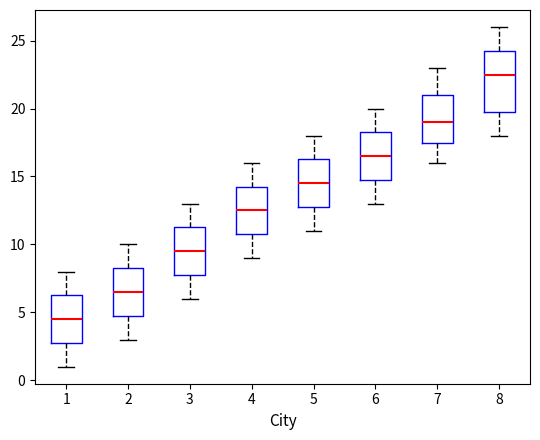

Reading left to right, transcribe this box plot: for each box, give where its median line is, the range the box spans, and where its two whiskers end, as read against the y-axis. The values are not printed on the chart, so give them approximately, as read against the axis.

1: median 4.5, box 3.0 to 6.5, whiskers 1.0 to 8.0
2: median 6.5, box 5.0 to 8.5, whiskers 3.0 to 10.0
3: median 9.5, box 8.0 to 11.5, whiskers 6.0 to 13.0
4: median 12.5, box 11.0 to 14.5, whiskers 9.0 to 16.0
5: median 14.5, box 13.0 to 16.5, whiskers 11.0 to 18.0
6: median 16.5, box 15.0 to 18.5, whiskers 13.0 to 20.0
7: median 19.0, box 17.5 to 21.0, whiskers 16.0 to 23.0
8: median 22.5, box 20.0 to 24.5, whiskers 18.0 to 26.0